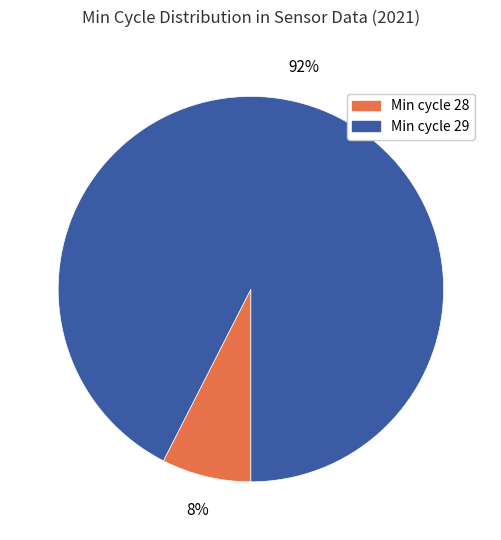

Is there a majority slice in this chart?

Yes